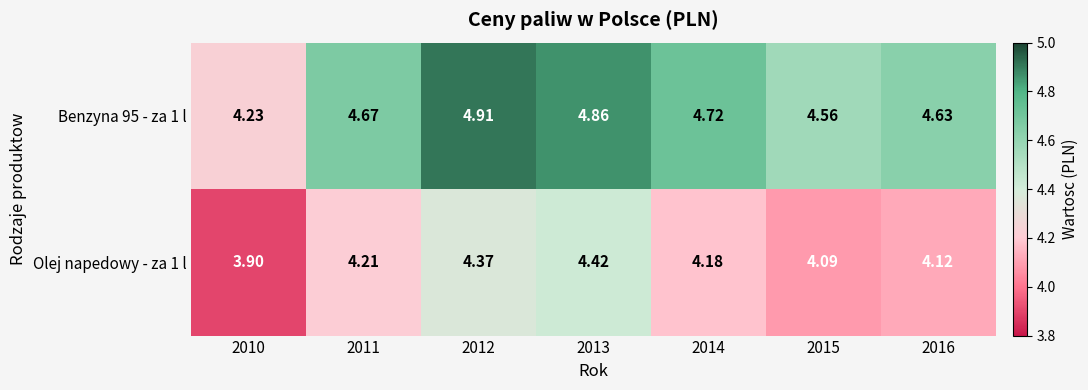

Is the value of Olej napedowy - za 1 l at 2014 greater than the value of Benzyna 95 - za 1 l at 2014?

No